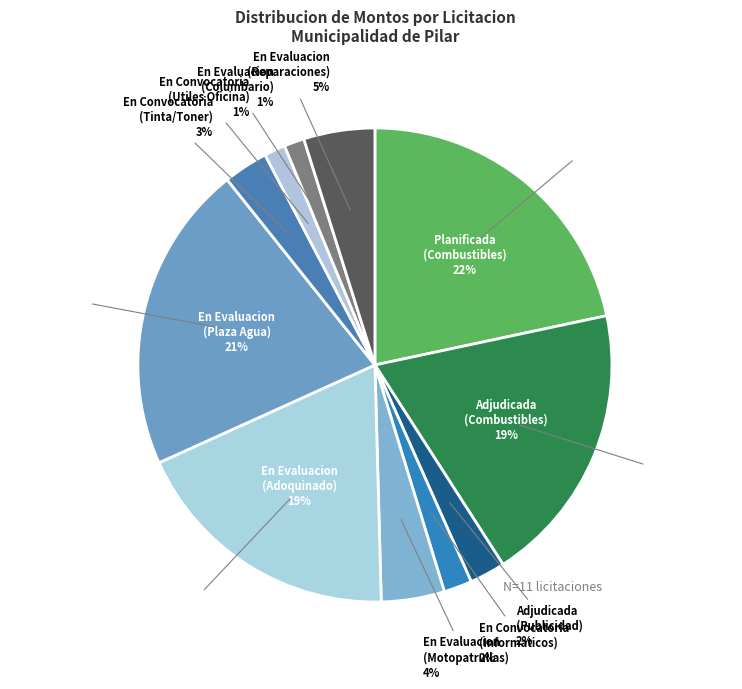

What is the ratio of the value at Adjudicada
(Publicidad) to the value at En Convocatoria
(Utiles Oficina)?

1.7